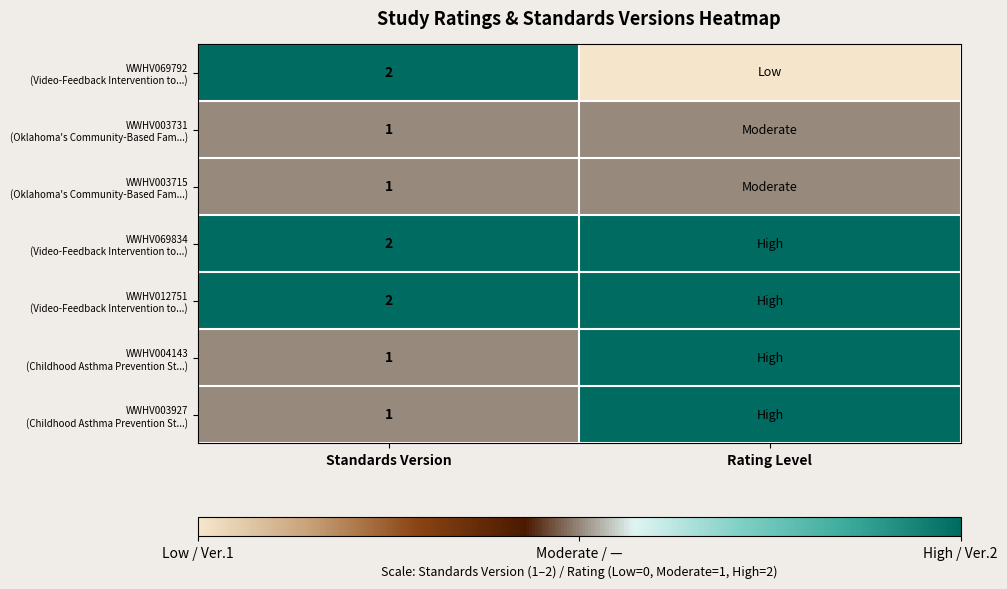

What is the greatest value displayed?

2